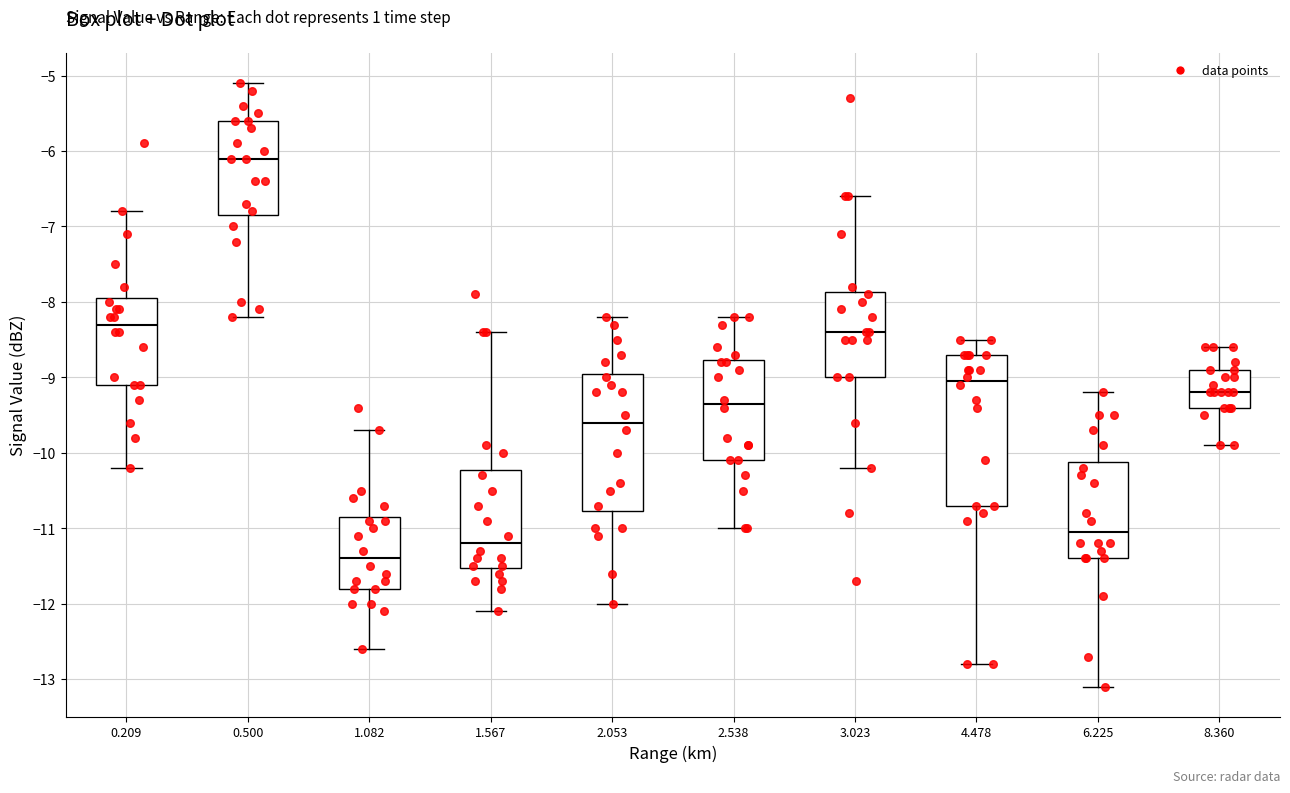

Reading left to right, transcribe this box plot: for each box, give where its median line is, the range the box spans, and where its two whiskers end, as read against the y-axis. The values are not printed on the chart, so give them approximately, as read against the axis.

0.209: median -8.3, box -9.1 to -7.9, whiskers -10.2 to -6.8
0.500: median -6.1, box -6.8 to -5.6, whiskers -8.2 to -5.1
1.082: median -11.4, box -11.8 to -10.8, whiskers -12.6 to -9.7
1.567: median -11.2, box -11.5 to -10.2, whiskers -12.1 to -8.4
2.053: median -9.6, box -10.8 to -8.9, whiskers -12.0 to -8.2
2.538: median -9.3, box -10.1 to -8.8, whiskers -11.0 to -8.2
3.023: median -8.4, box -9.0 to -7.9, whiskers -10.2 to -6.6
4.478: median -9.0, box -10.7 to -8.7, whiskers -12.8 to -8.5
6.225: median -11.0, box -11.4 to -10.1, whiskers -13.1 to -9.2
8.360: median -9.2, box -9.4 to -8.9, whiskers -9.9 to -8.6